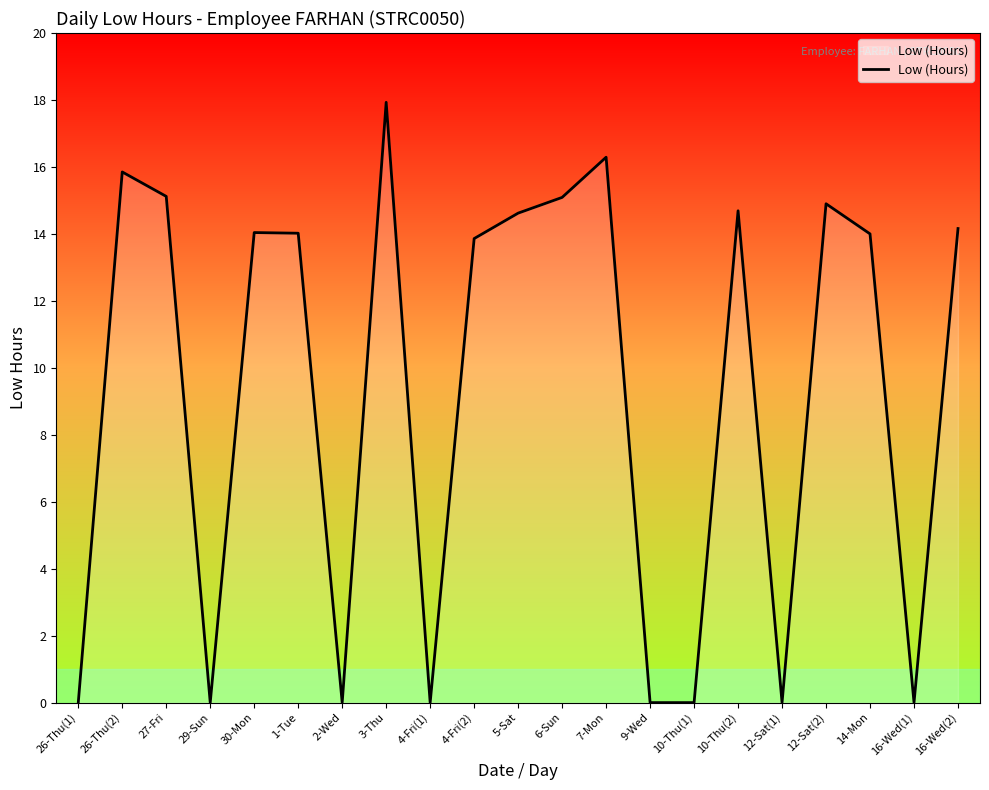

The chart shows a value of 0.0 at 4-Fri(1). True or false?

True